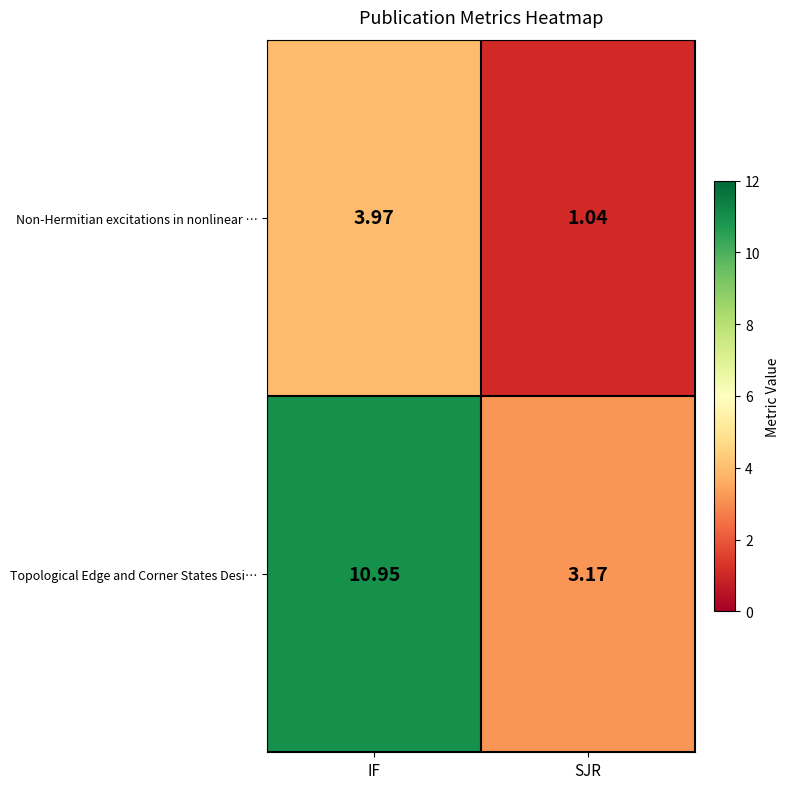

Which series has the largest total across all categories?

Topological Edge and Corner States Desi…